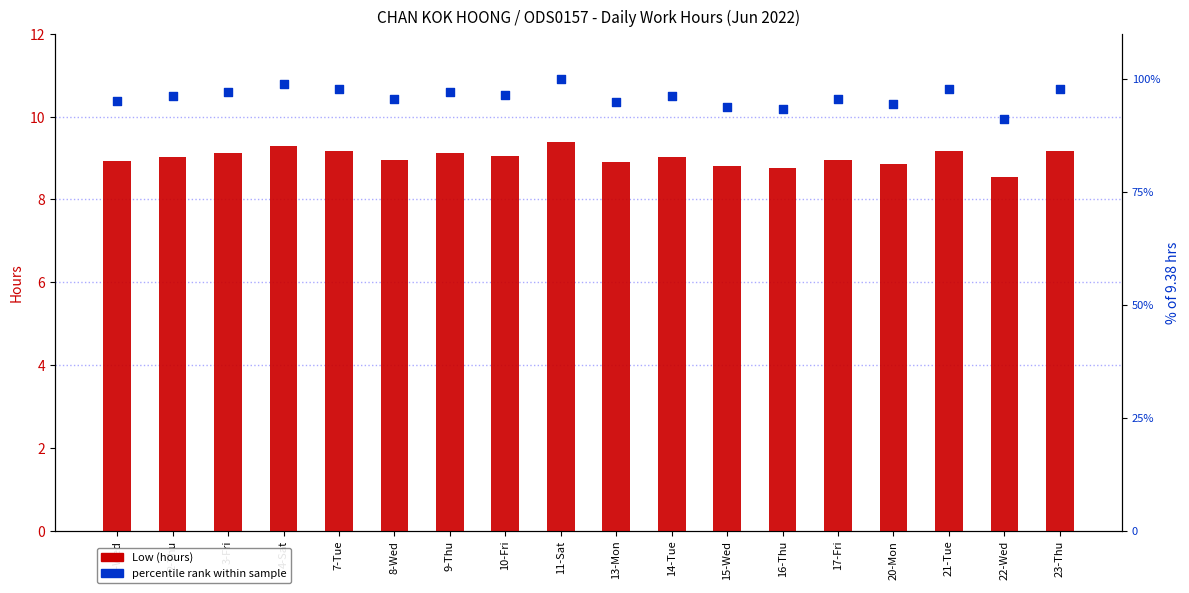

At which category is the sum across all series the highest?

11-Sat